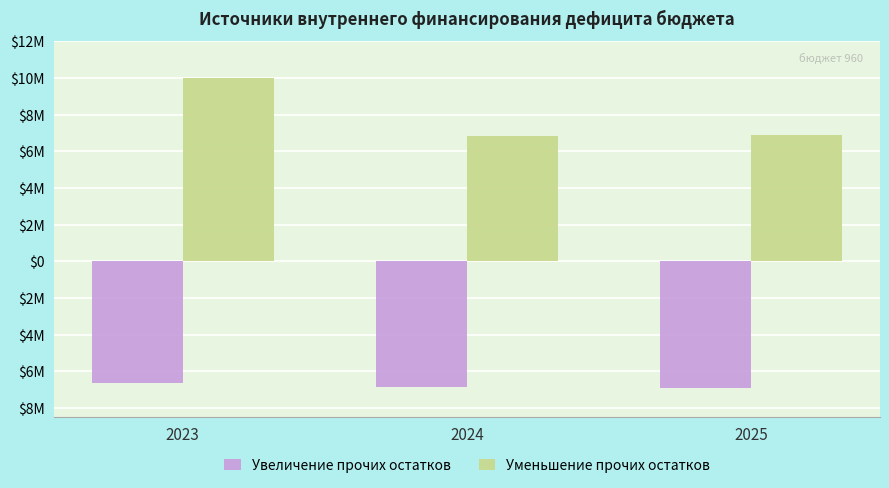

Reading right to left, transcribe all the data shown in this chart.

Увеличение прочих остатков: -6888380.2	-6848899.4	-6647332.7
Уменьшение прочих остатков: 6888380.2	6848899.4	10005902.7